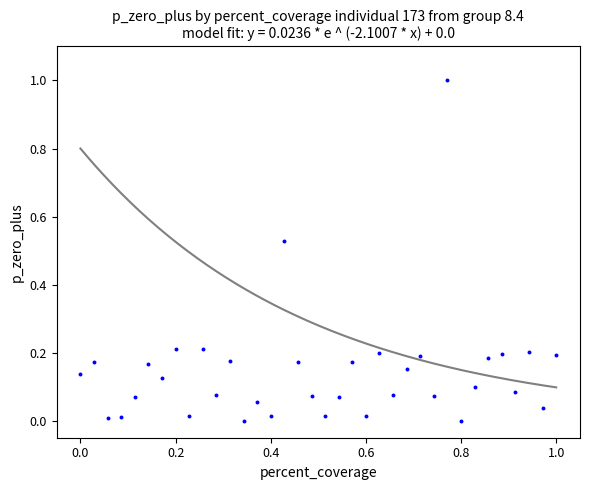

What is the range of Y values (max minus min)?

1.0